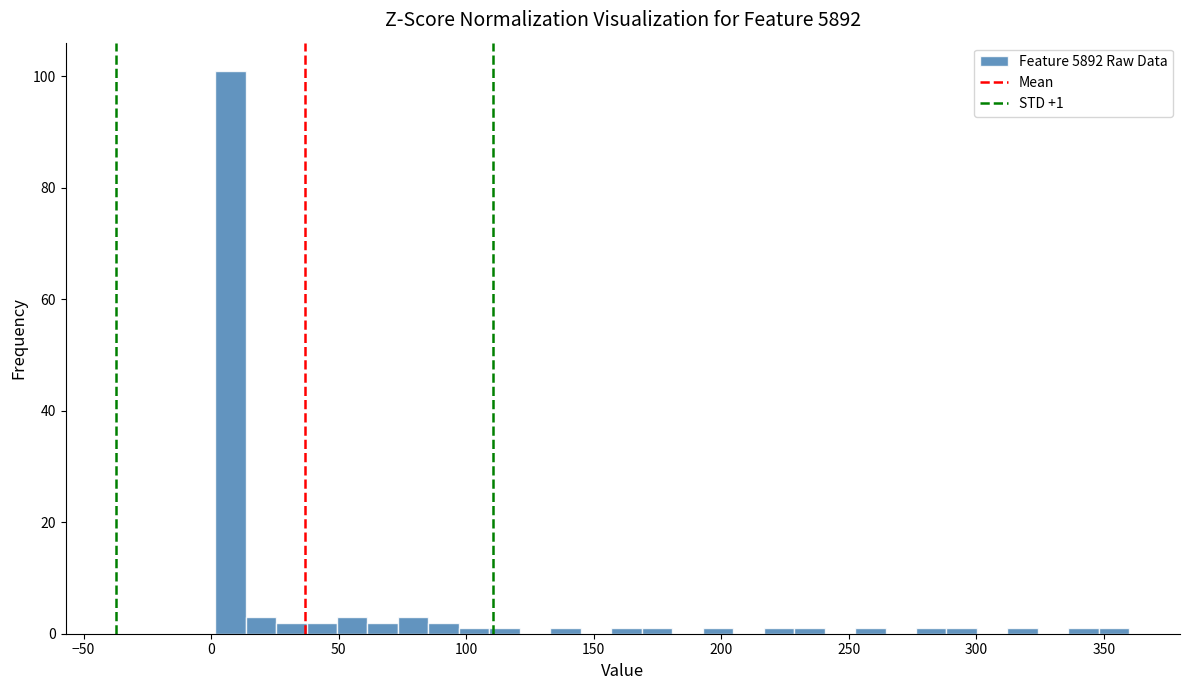

Around what value on the x-axis is the tallest bar? Give the approximate position of its centre, as read against the axis.

10